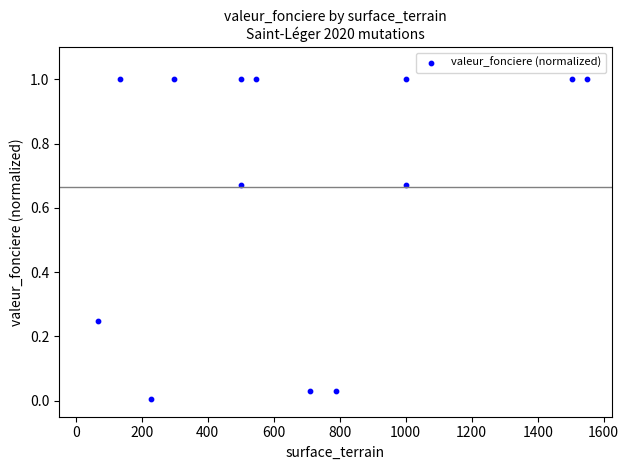

What is the range of Y values (max minus min)?

1.0